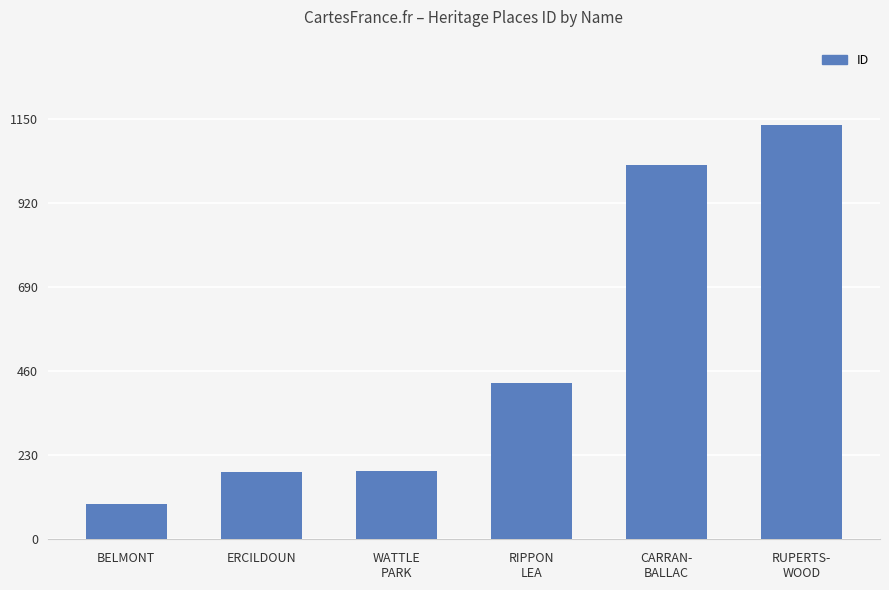

What position from the right is BELMONT?

6